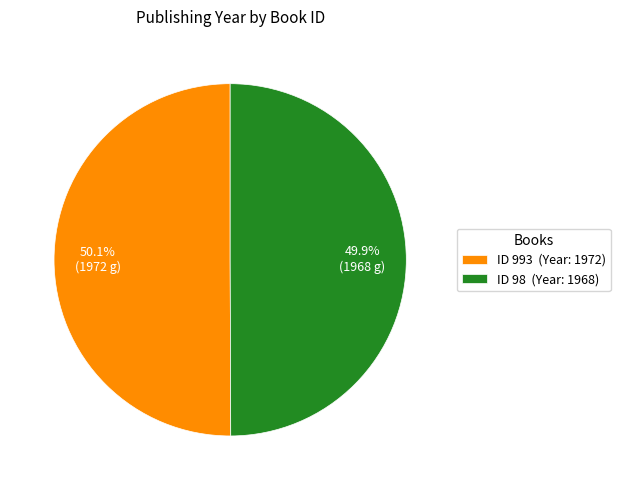

Combined, do ID 993 (Year: 1972) and ID 98 (Year: 1968) account for over 50%?

Yes